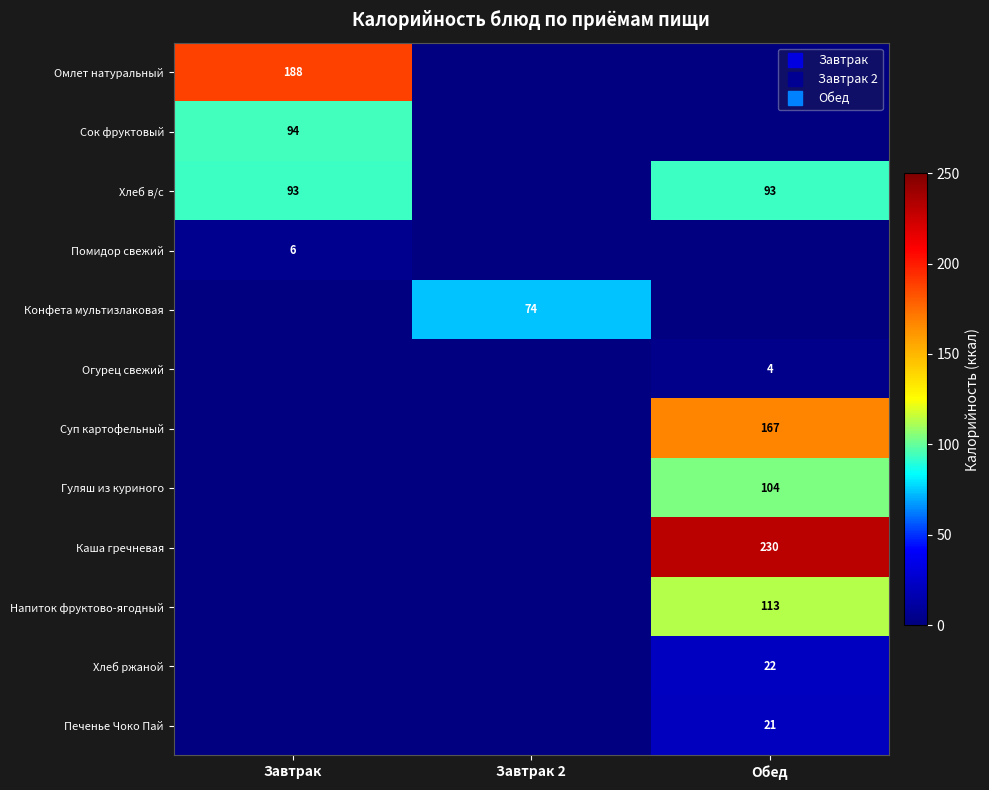

At how many categories does at least one series exceed 144?

2